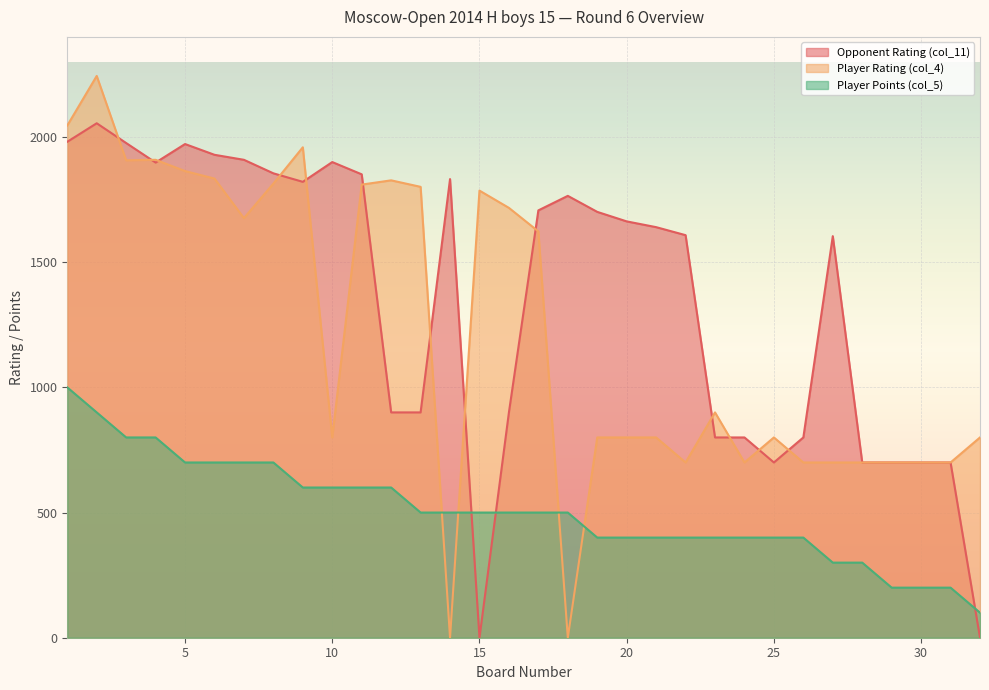

Where is the first local maximum for Player Rating (col_4)?

2